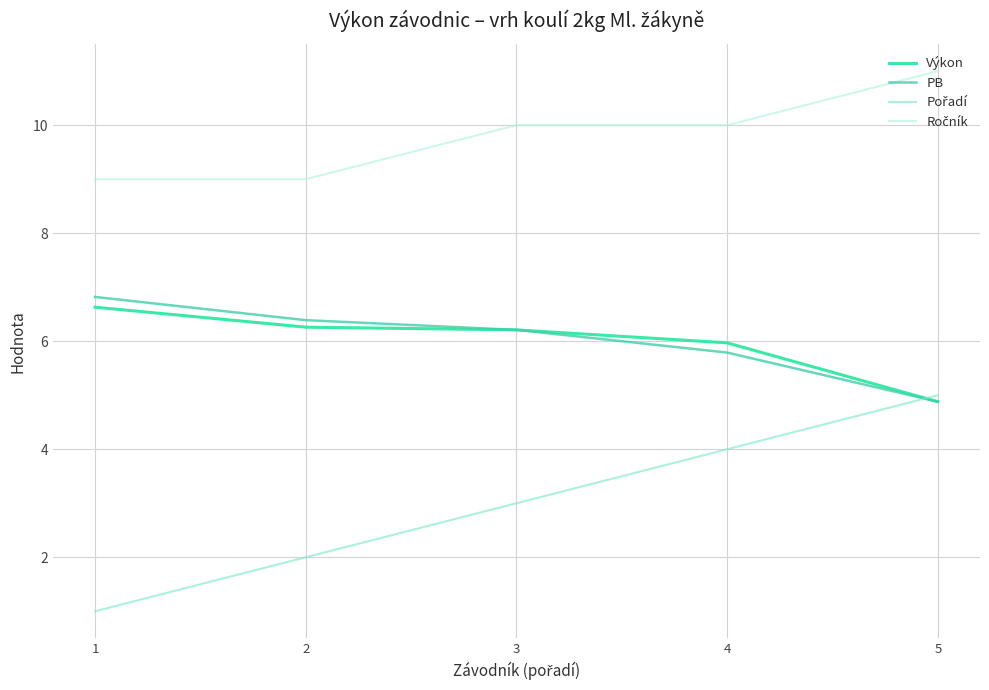

True or false: Pořadí and PB intersect in this chart.

True